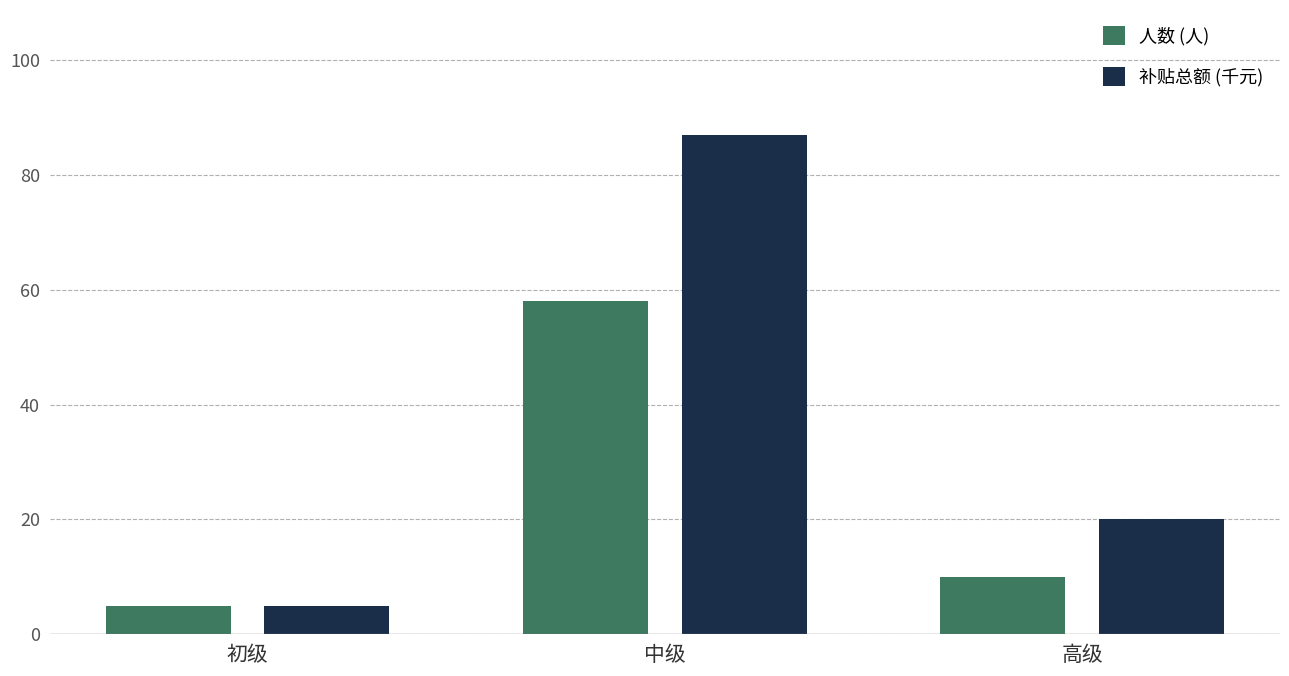

How many data points in 人数 (人) are less than 10?

1